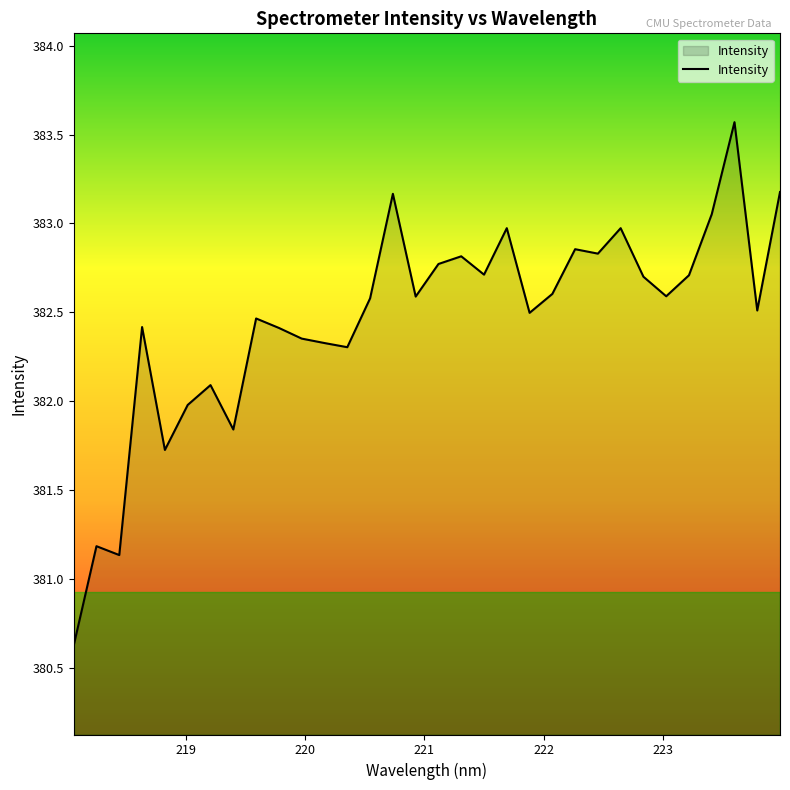

How many lines are shown in the chart?

1